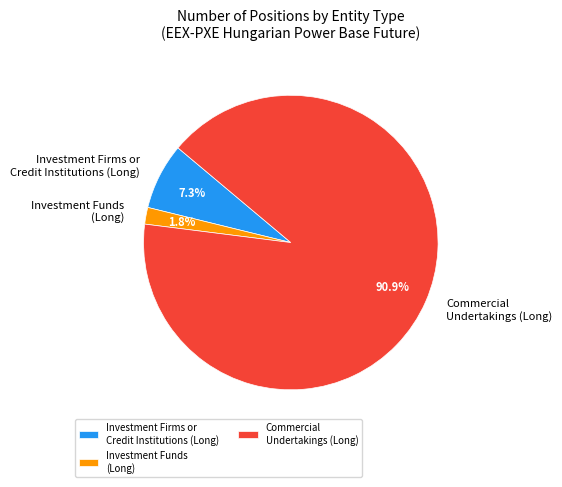

Approximately how many times larger is the value at Commercial Undertakings (Long) compared to Investment Firms or Credit Institutions (Long)?

12.5